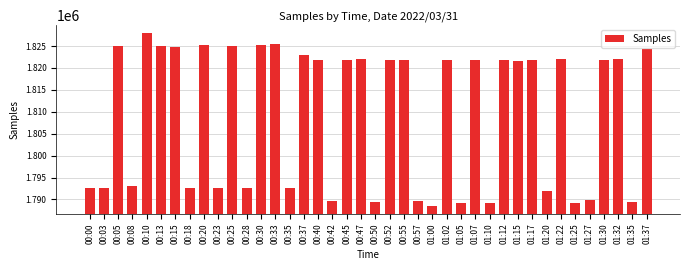

How many bars are there in total?

40